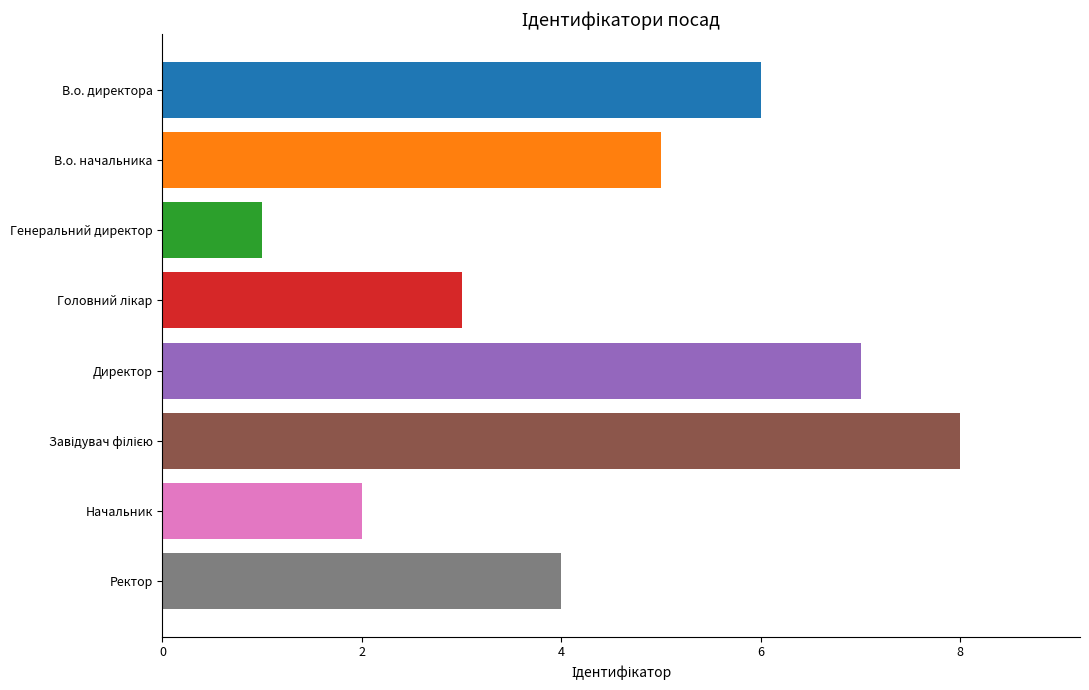

What is the difference between the maximum and second lowest values?

6